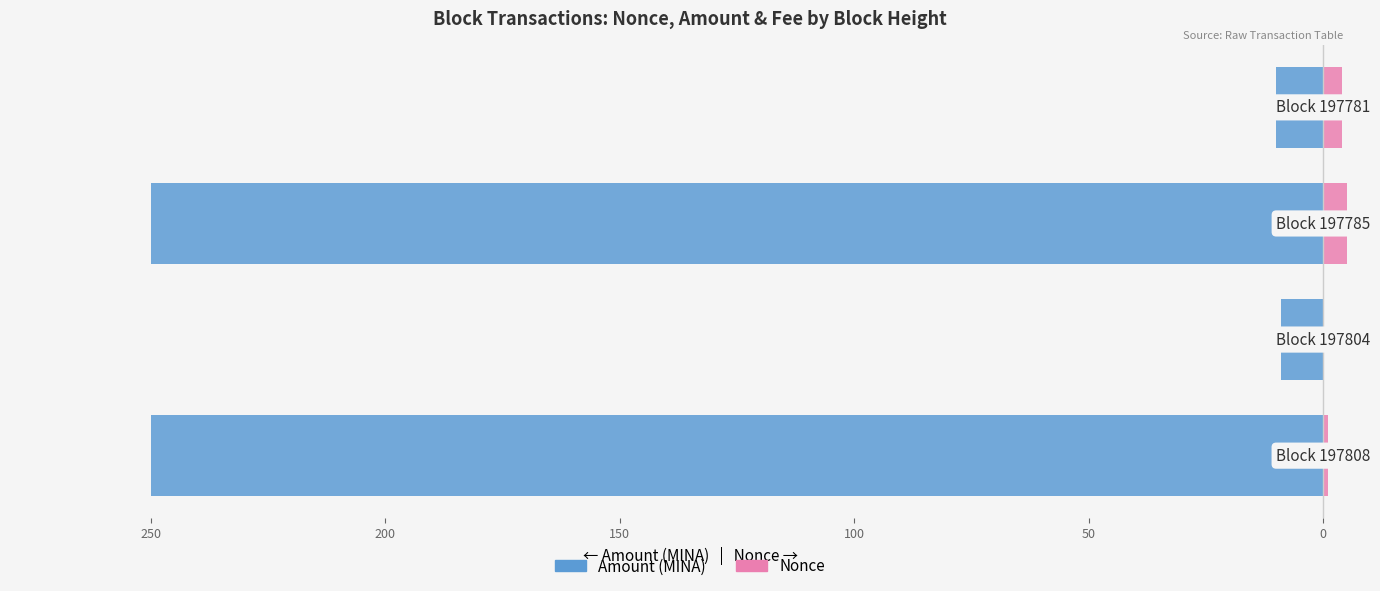

How many groups of bars are there?

4